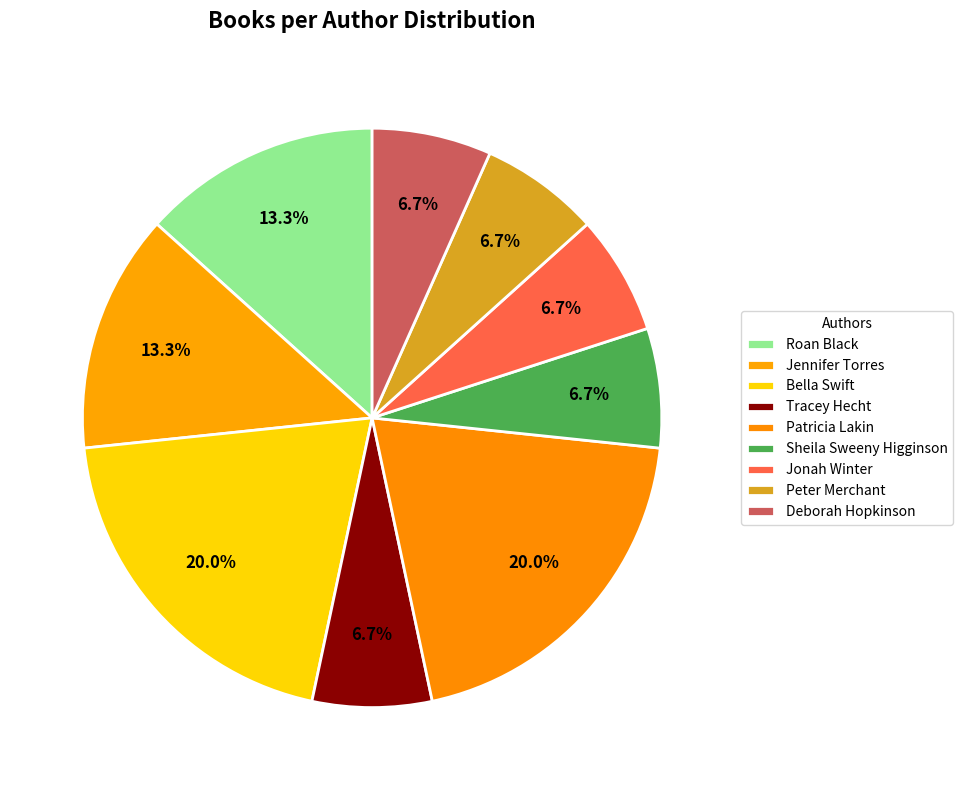

Between Patricia Lakin and Roan Black, which is larger?

Patricia Lakin